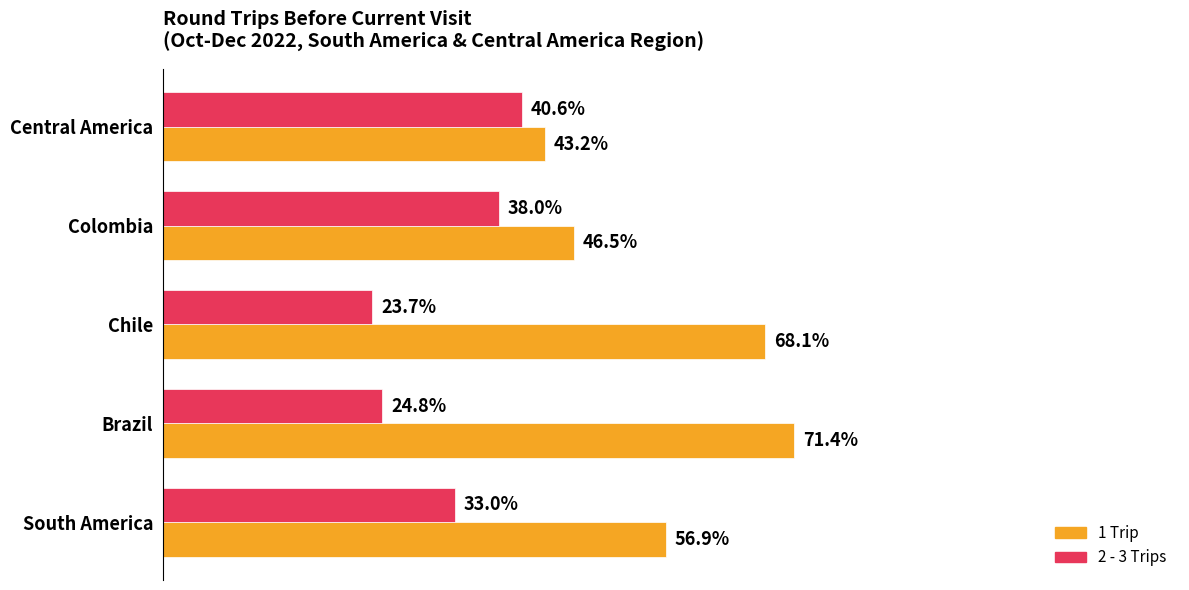

What are all the series names shown in the legend?

1 Trip, 2 - 3 Trips